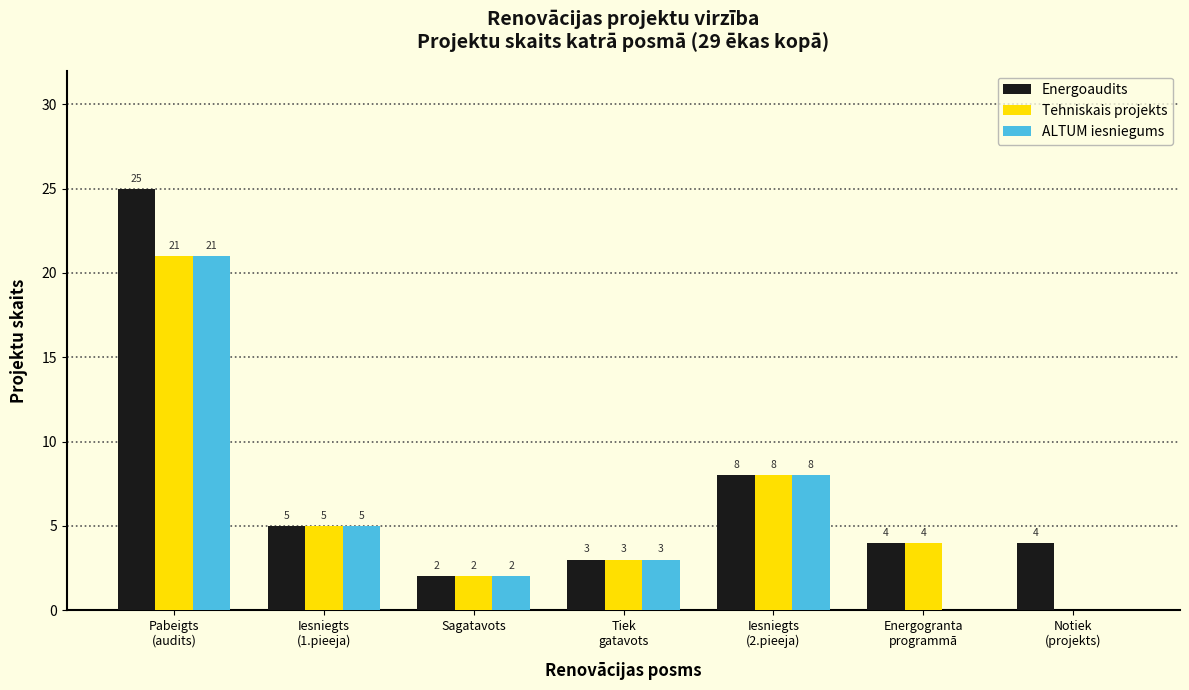

What is the maximum value for ALTUM iesniegums?

21